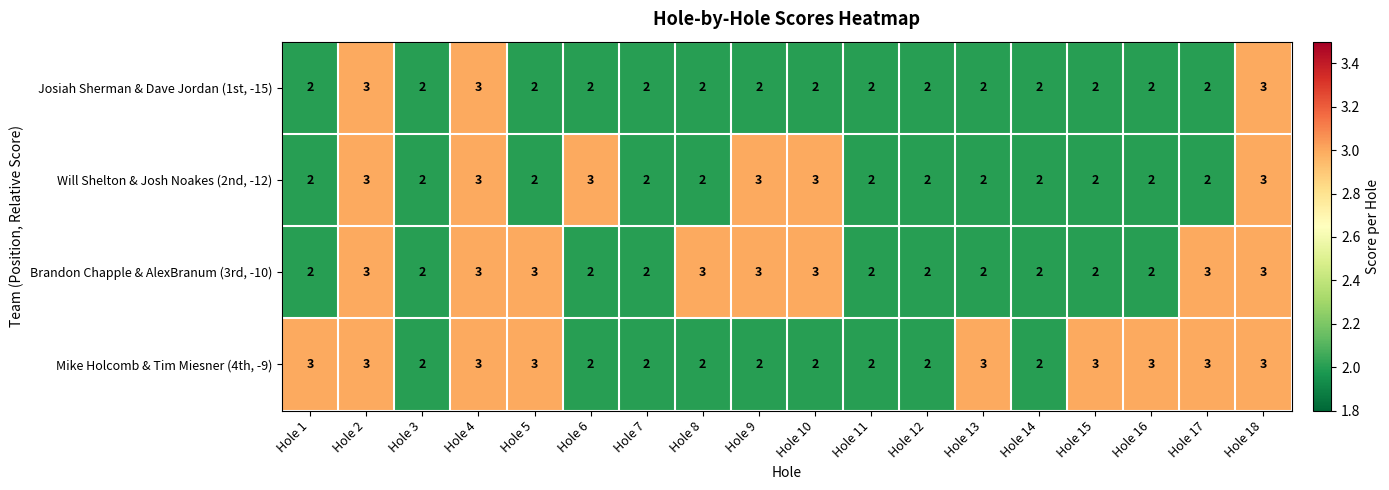

List the series in order of their overall mean, lowest first.

Josiah Sherman & Dave Jordan (1st, -15), Will Shelton & Josh Noakes (2nd, -12), Brandon Chapple & AlexBranum (3rd, -10), Mike Holcomb & Tim Miesner (4th, -9)